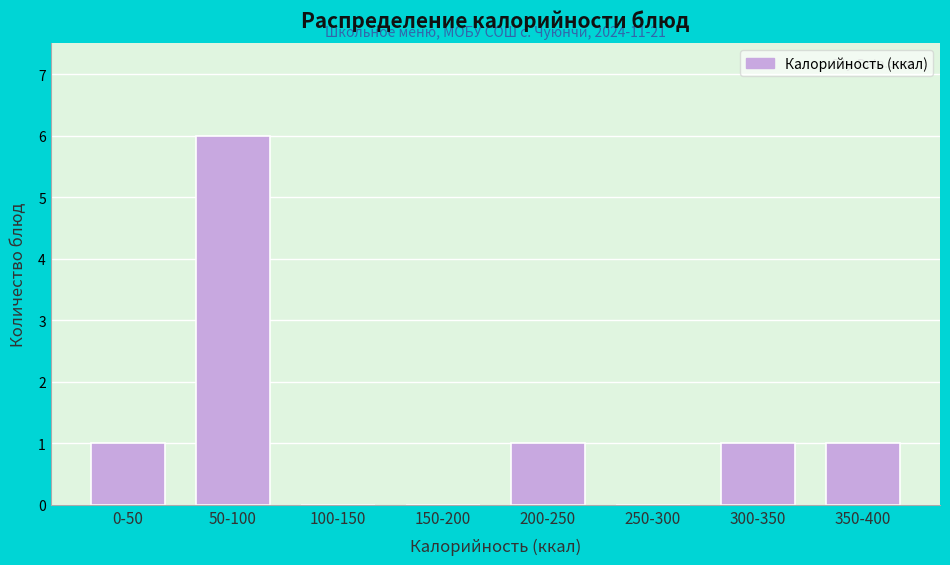

Reading left to right, what are all the values shown in this chart?

0-50=1	50-100=6	100-150=0	150-200=0	200-250=1	250-300=0	300-350=1	350-400=1